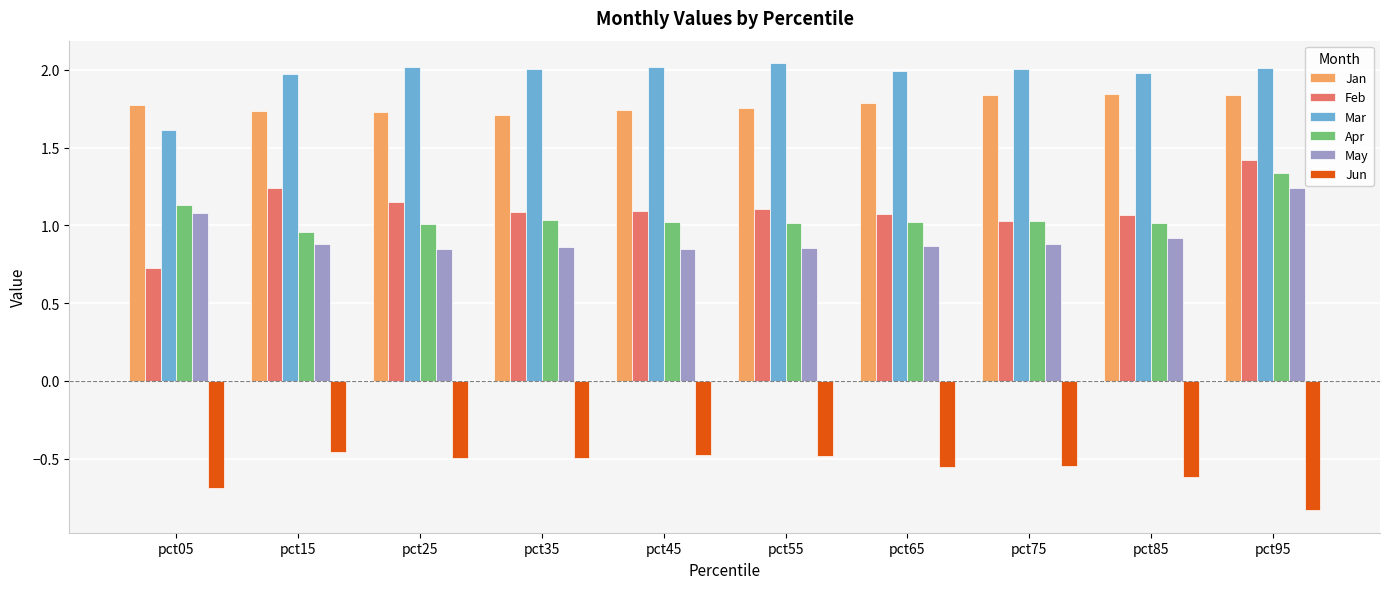

Is the value of Feb at pct75 greater than the value of Jun at pct15?

Yes